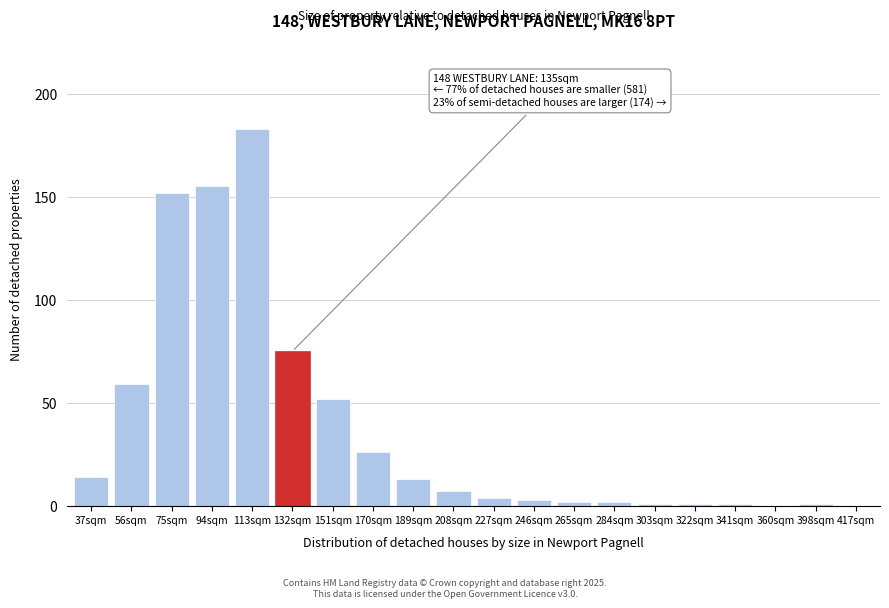

Reading right to left, transcribe all the data shown in this chart.

417sqm=0	398sqm=1	360sqm=0	341sqm=1	322sqm=1	303sqm=1	284sqm=2	265sqm=2	246sqm=3	227sqm=4	208sqm=7	189sqm=13	170sqm=26	151sqm=52	132sqm=75	113sqm=183	94sqm=155	75sqm=152	56sqm=59	37sqm=14